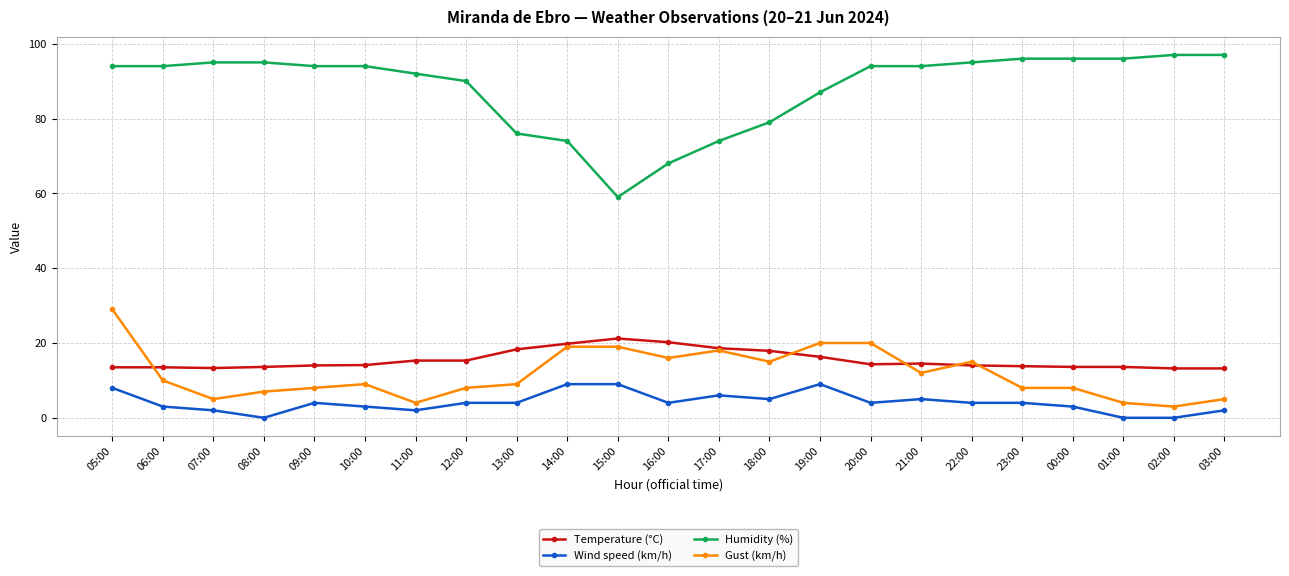

How many lines are shown in the chart?

4